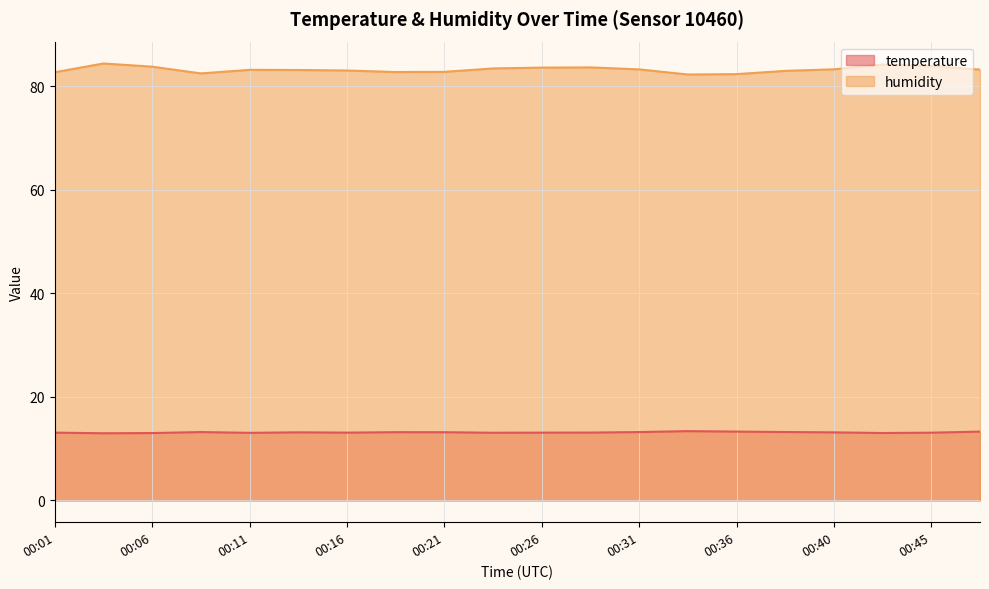

Reading left to right, what are all the values shown in this chart?

temperature: 13.1	13.0	13.0	13.2	13.0	13.1	13.1	13.2	13.2	13.1	13.1	13.1	13.2	13.4	13.3	13.2	13.1	13.0	13.1	13.3
humidity: 82.7	84.4	83.8	82.5	83.1	83.1	83.0	82.7	82.8	83.4	83.6	83.6	83.2	82.2	82.3	82.9	83.2	84.2	83.9	83.2